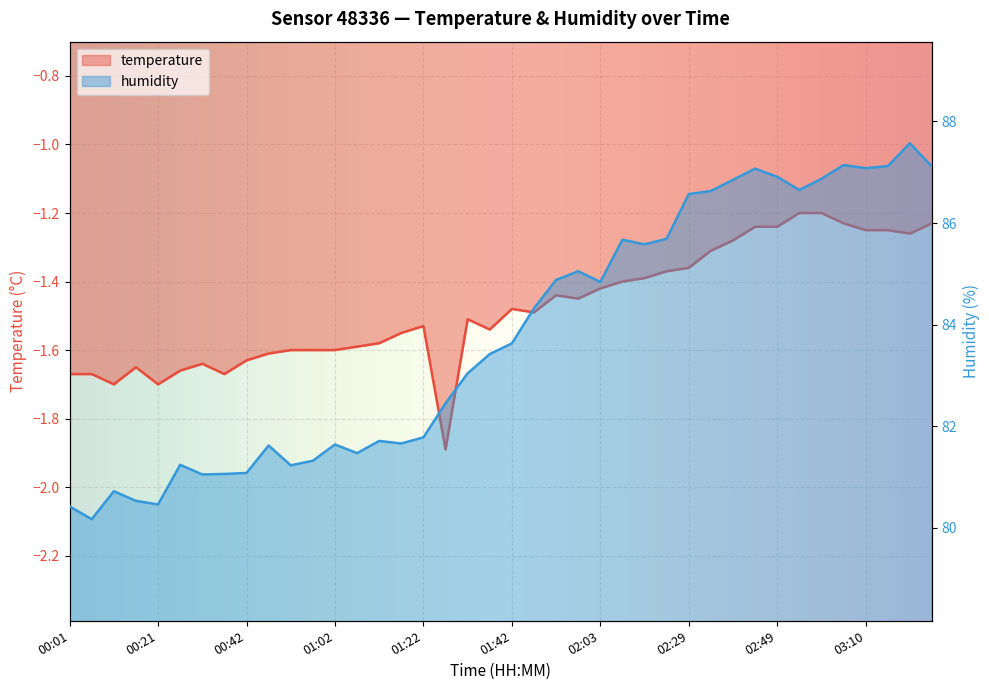

Reading left to right, transcribe all the data shown in this chart.

temperature: -1.7	-1.7	-1.7	-1.6	-1.7	-1.7	-1.6	-1.7	-1.6	-1.6	-1.6	-1.6	-1.6	-1.6	-1.6	-1.6	-1.5	-1.9	-1.5	-1.5	-1.5	-1.5	-1.4	-1.4	-1.4	-1.4	-1.4	-1.4	-1.4	-1.3	-1.3	-1.2	-1.2	-1.2	-1.2	-1.2	-1.2	-1.2	-1.3	-1.2
humidity: 80.4	80.2	80.7	80.5	80.5	81.2	81.0	81.1	81.1	81.6	81.2	81.3	81.6	81.5	81.7	81.7	81.8	82.5	83.0	83.4	83.6	84.3	84.9	85.0	84.8	85.7	85.6	85.7	86.6	86.6	86.8	87.1	86.9	86.7	86.9	87.1	87.1	87.1	87.6	87.1